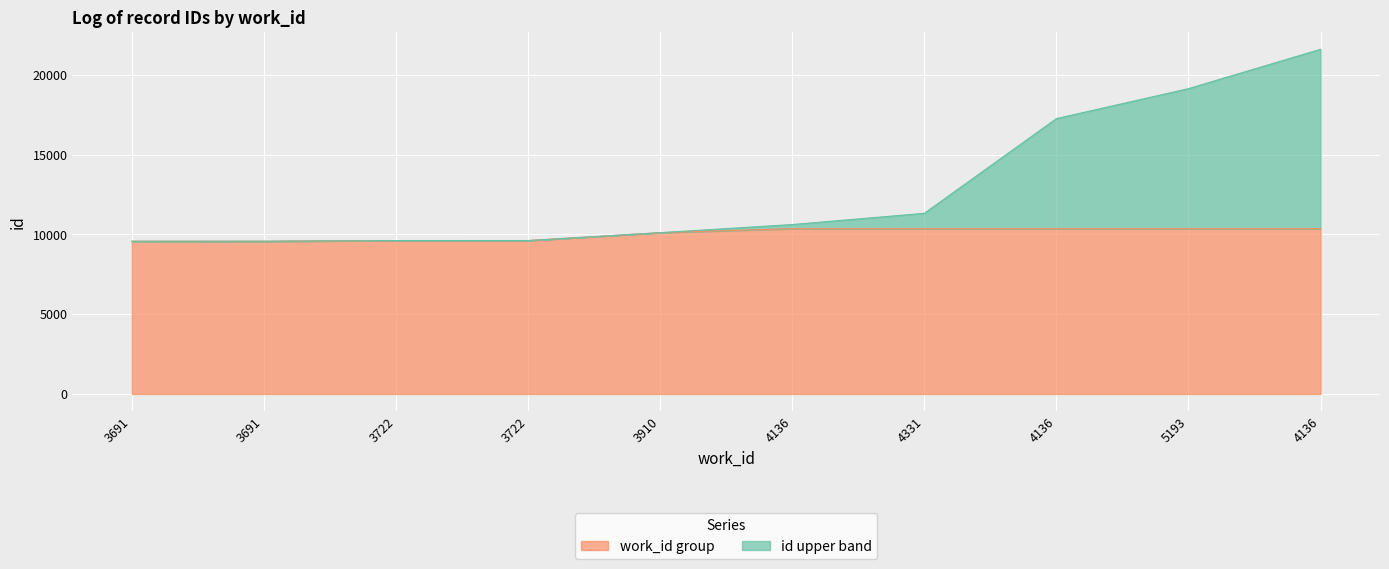

How many values exceed 10620?

4